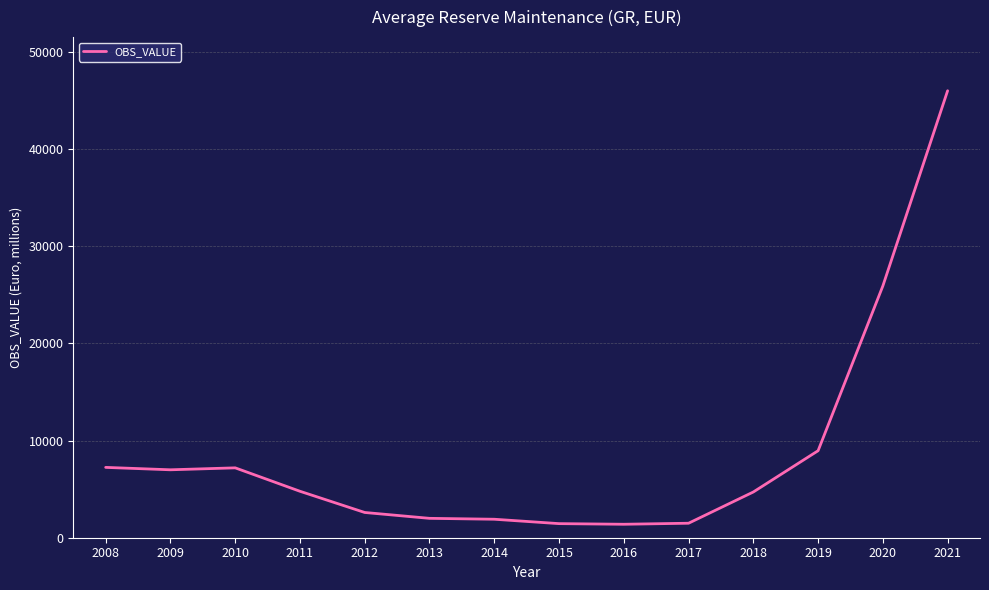

At which label is the value closest to 23680?

2020